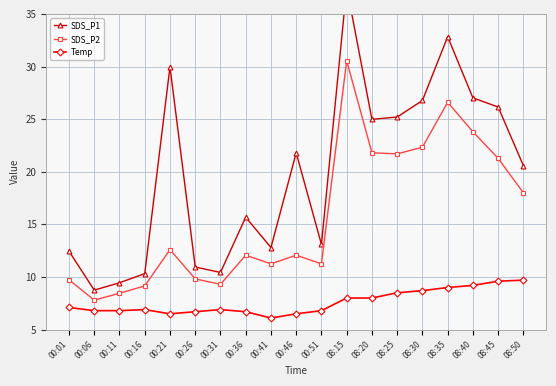

At which label does SDS_P1 first exceed 20?

00:21